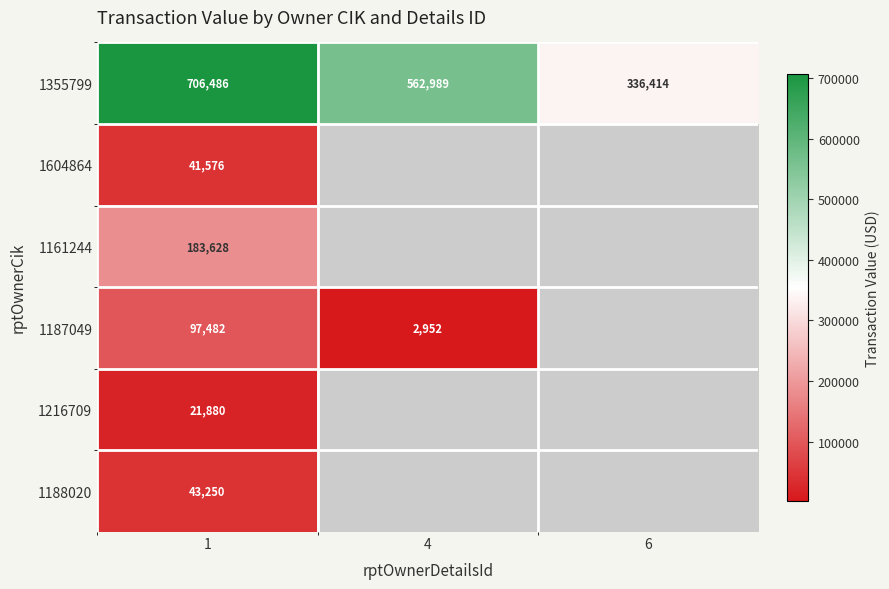

At which label is 1355799 closest to 521450?

4